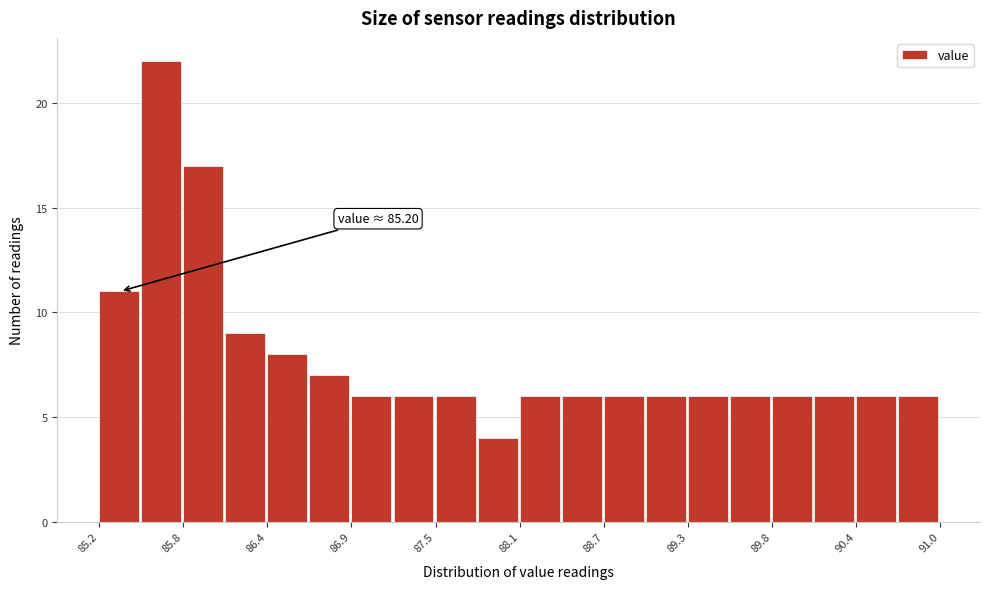

Around what value on the x-axis is the tallest bar? Give the approximate position of its centre, as read against the axis.

85.6